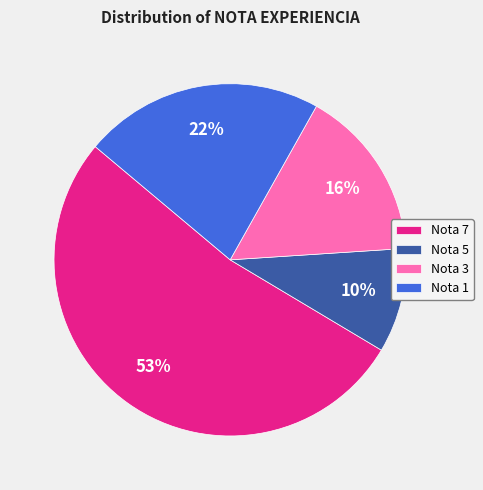

Is the sum of Nota 3 and Nota 7 greater than half?

Yes